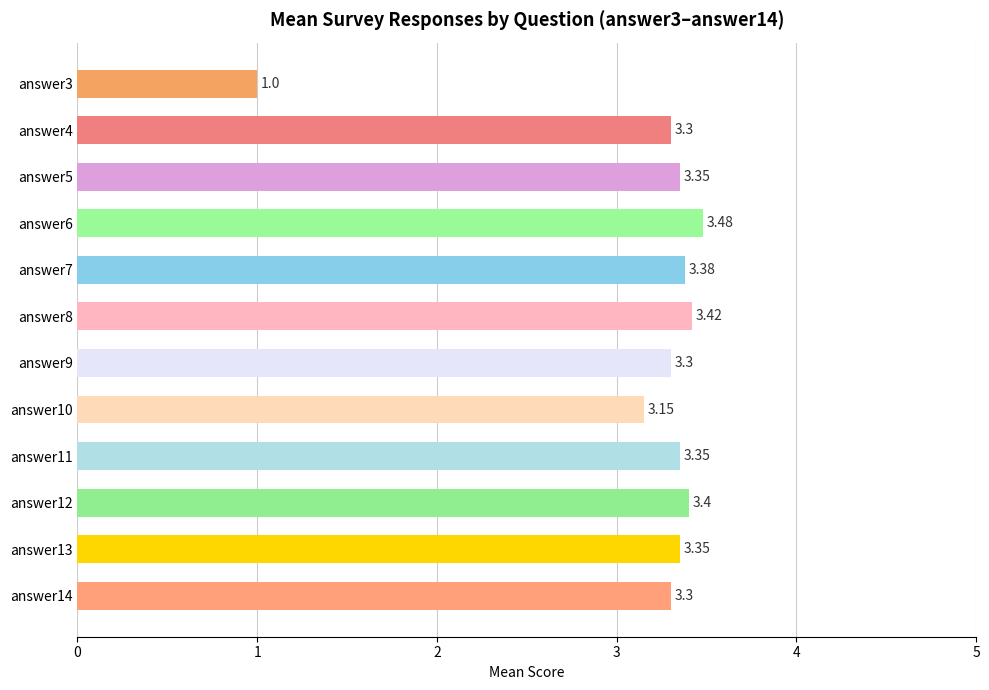

What is the ratio of the value at answer10 to the value at answer7?

0.9